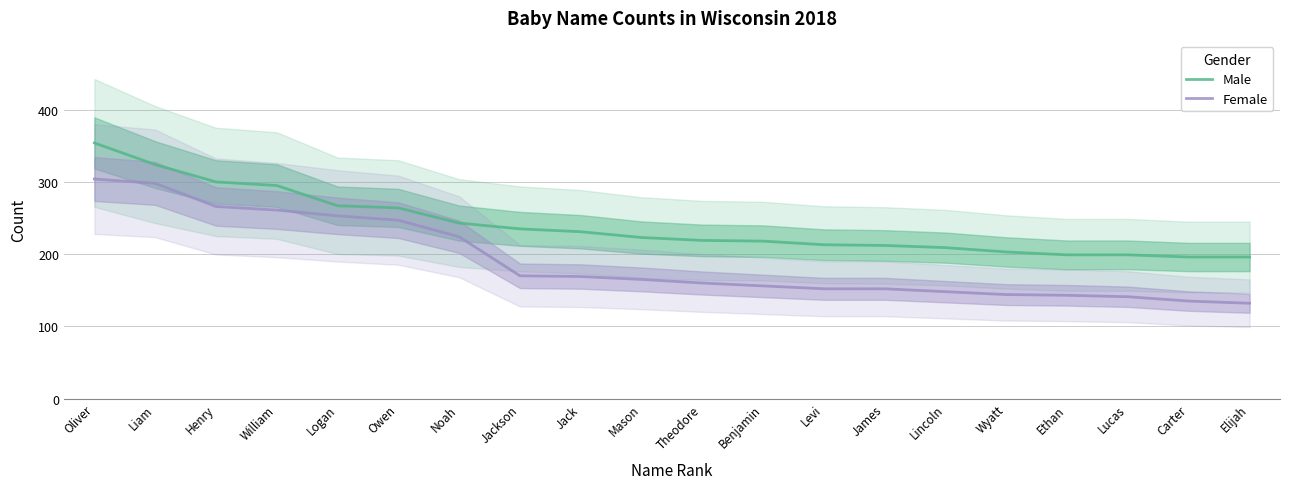

What is the value of the Male point at the 20th from the left?

196